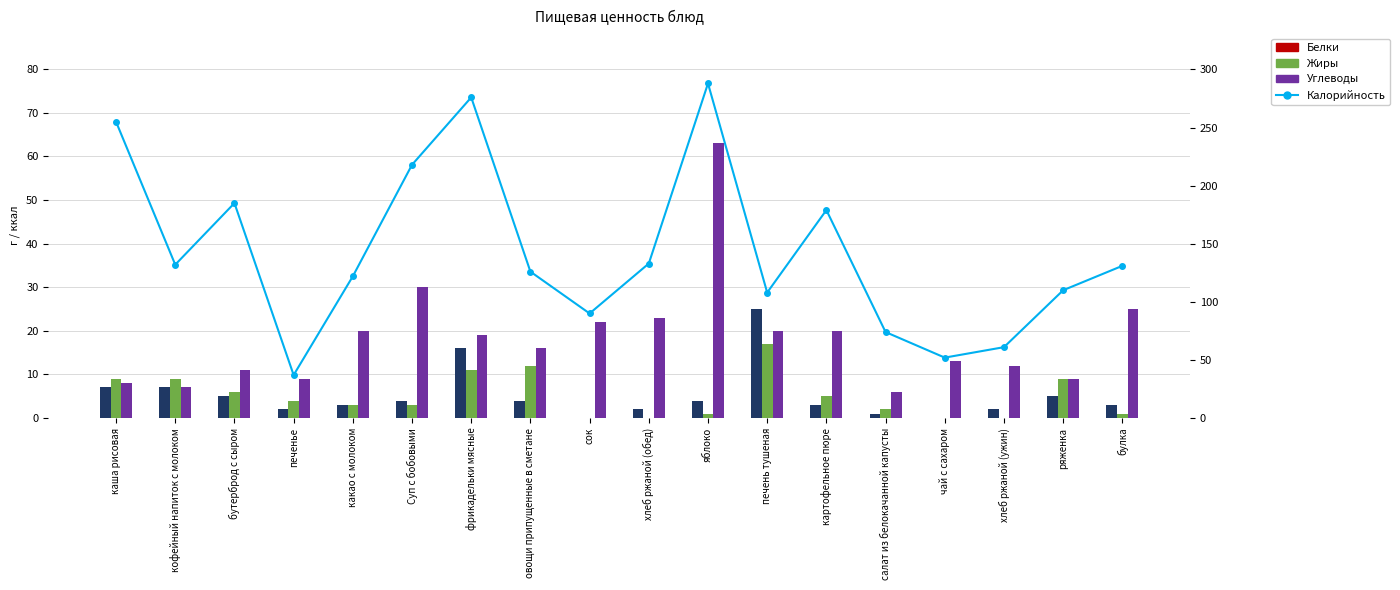

Which category has the lowest value in the Углеводы series?

салат из белокачанной капусты